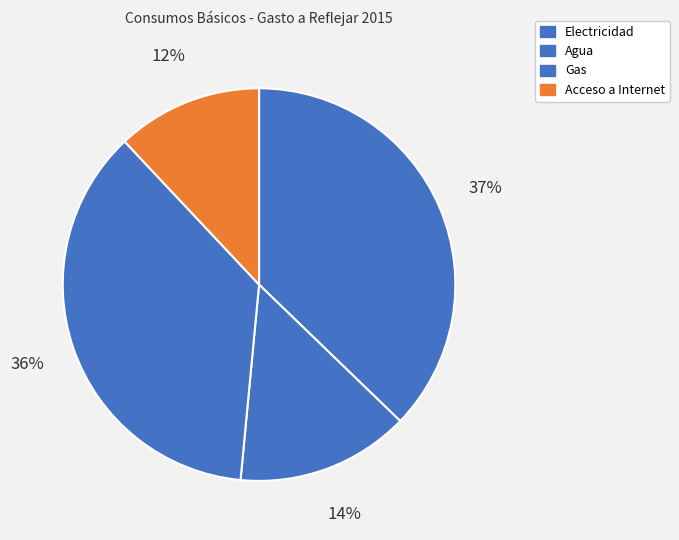

To the nearest percent, what is the difference between the Gas and Electricidad slice percentages?

1%